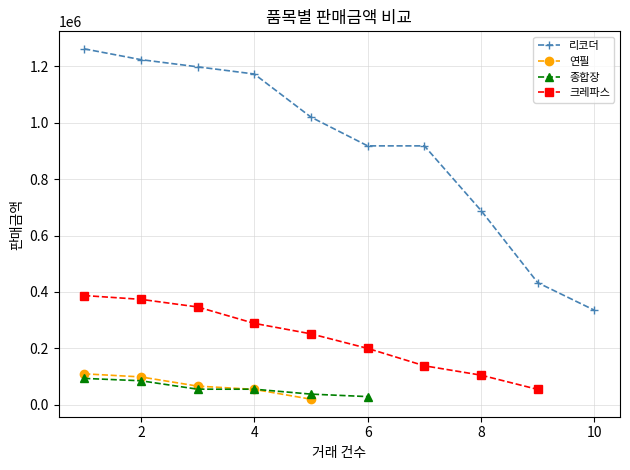

What is the minimum value for 리코더?

334800